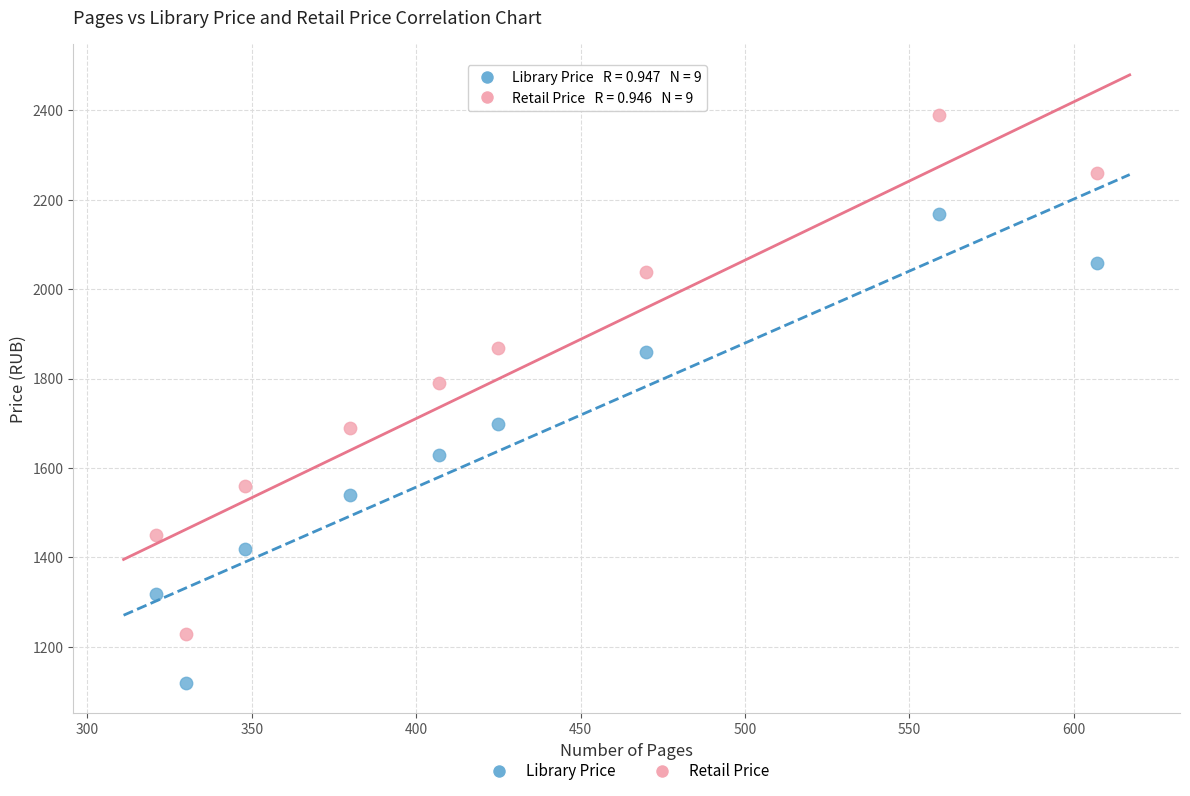

In the Retail Price series, what Y value is closest to 1809?

1789